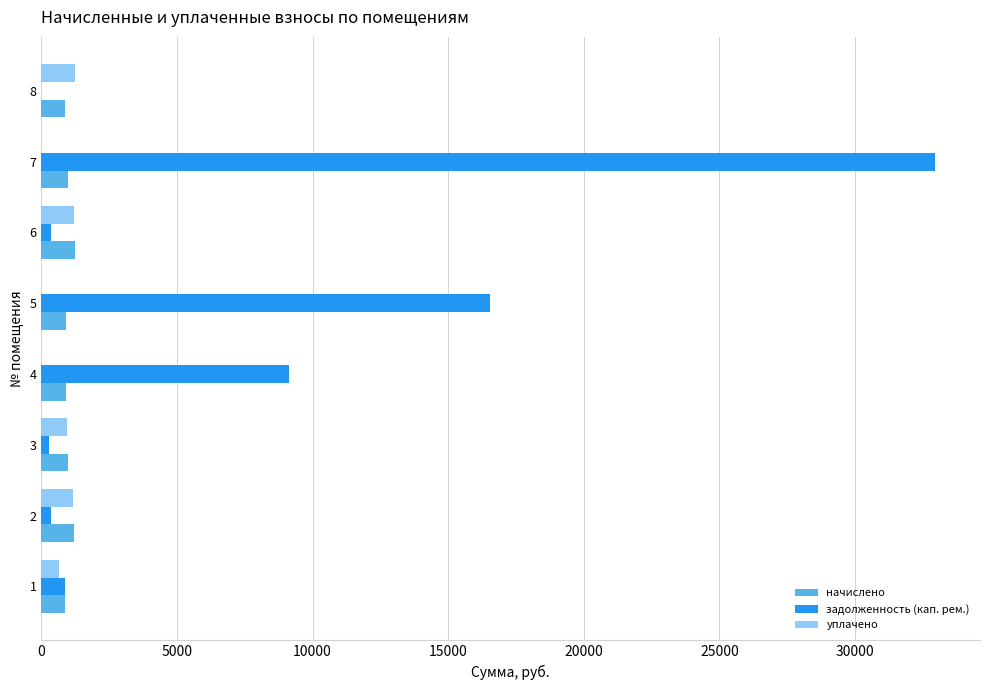

What is the sum of all начислено values?

7924.4